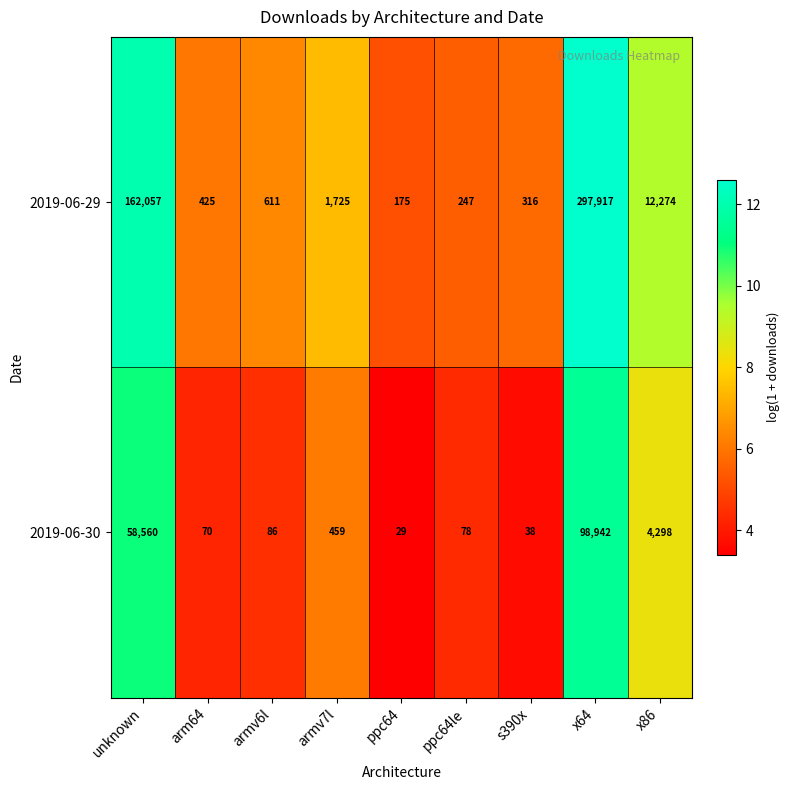

What is the total value across all series at ppc64?

204